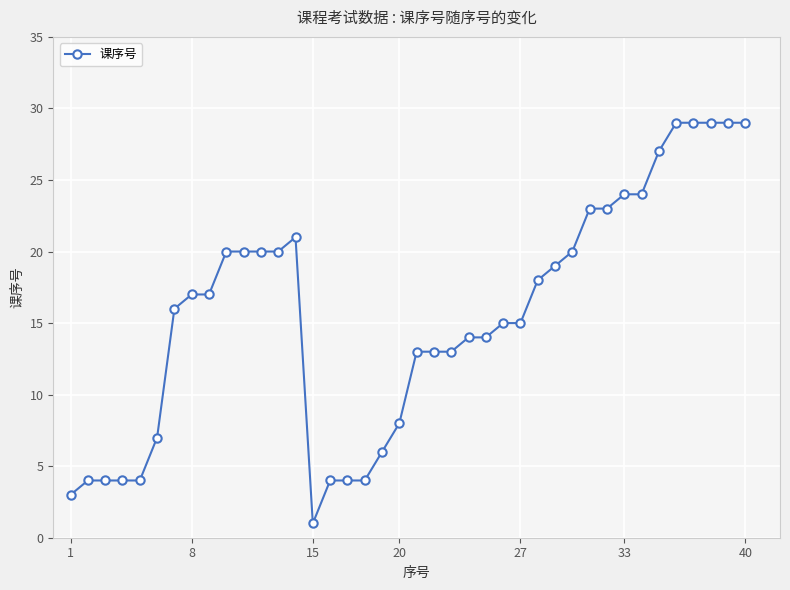

Does the chart have visible grid lines?

Yes